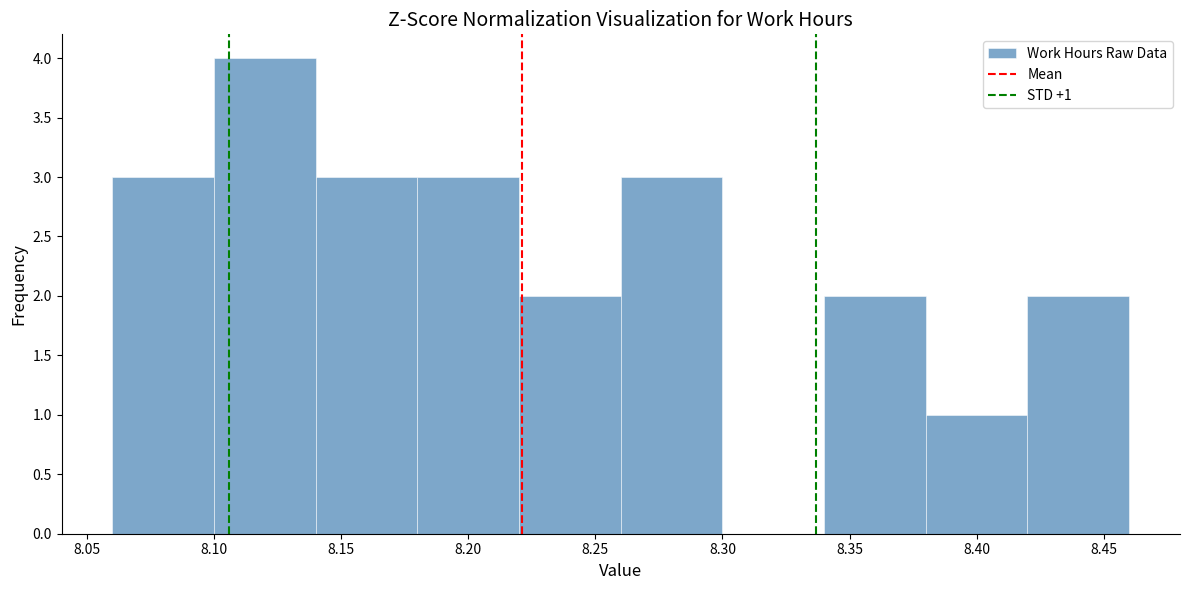

Which range on the x-axis has the tallest bar?

8.10 to 8.14